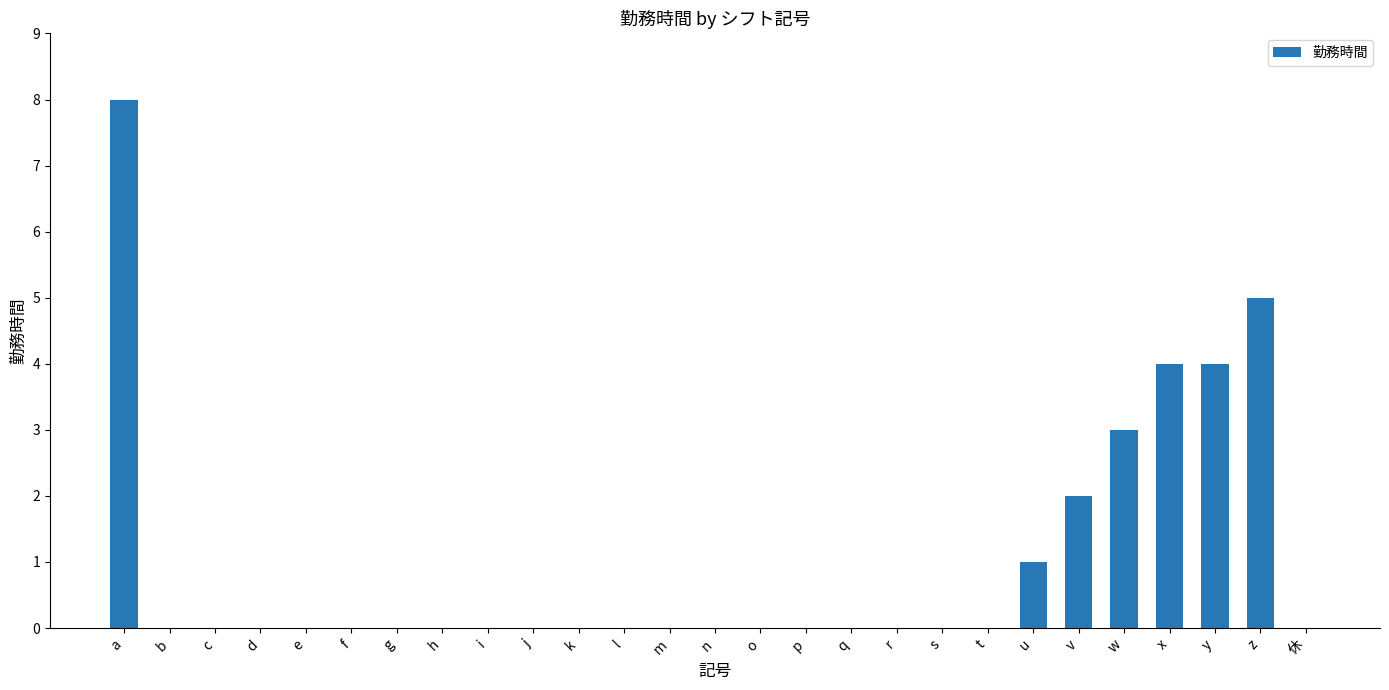

Reading left to right, list all the values displayed in this chart.

a=8	b=0	c=0	d=0	e=0	f=0	g=0	h=0	i=0	j=0	k=0	l=0	m=0	n=0	o=0	p=0	q=0	r=0	s=0	t=0	u=1	v=2	w=3	x=4	y=4	z=5	休=0